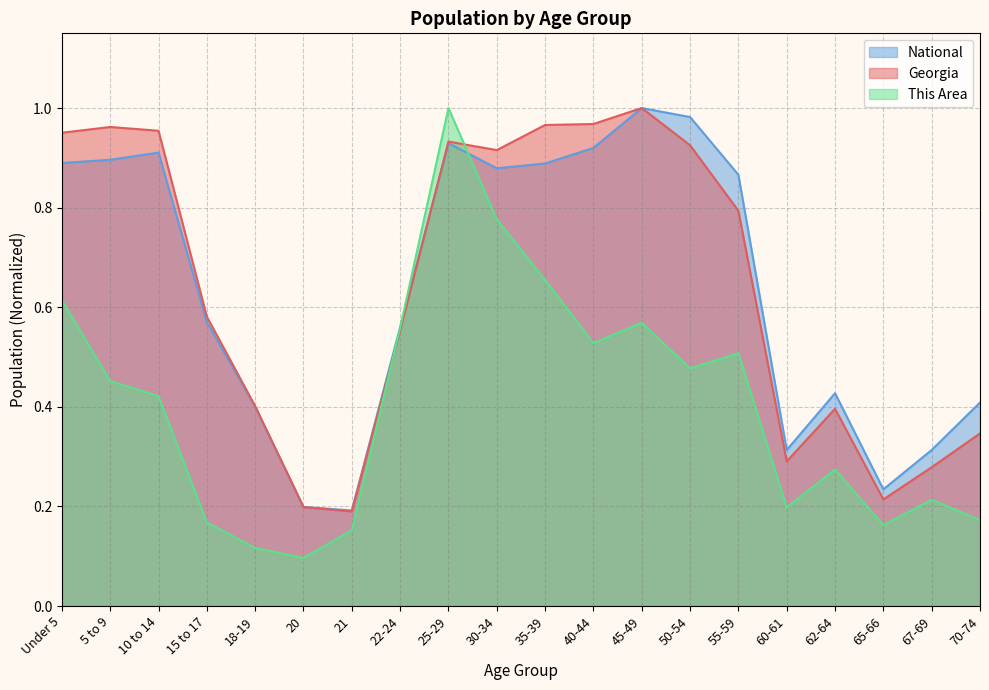

True or false: Georgia has a value of 1.0 at 10 to 14.

True